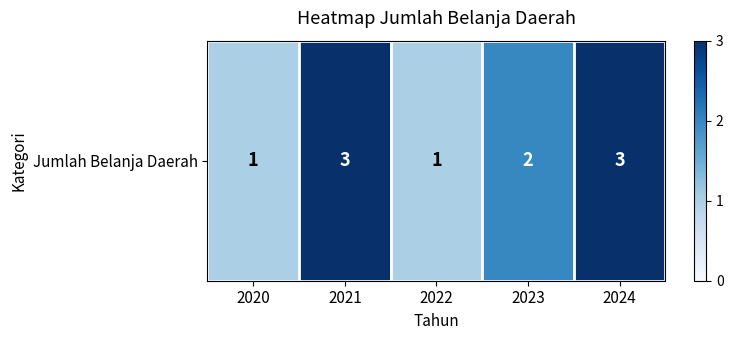

List the labels in order of value, smallest first.

2020, 2022, 2023, 2021, 2024